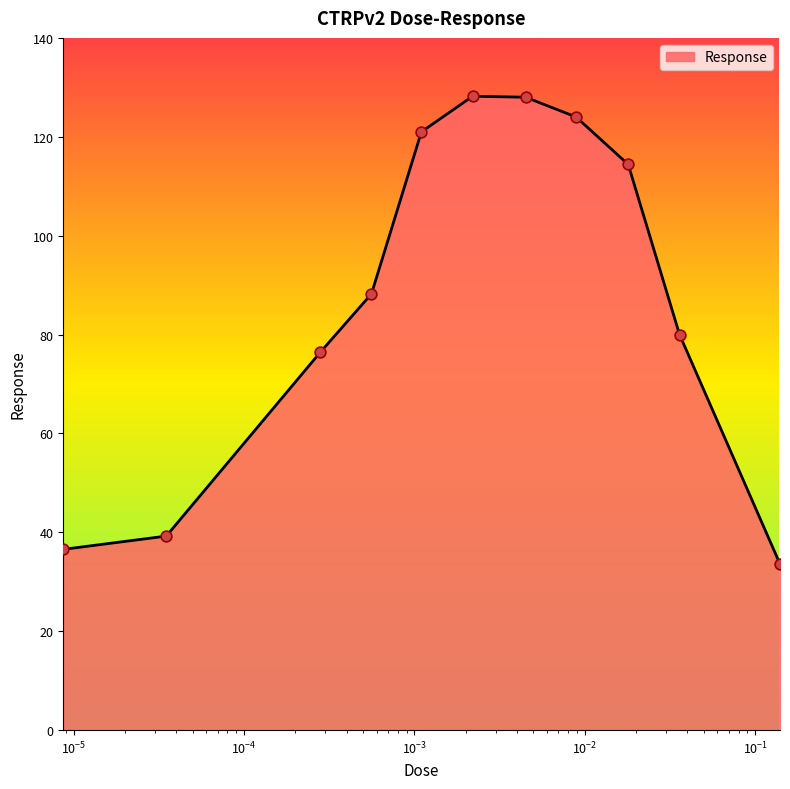

What is the difference between the maximum and minimum values?

94.6